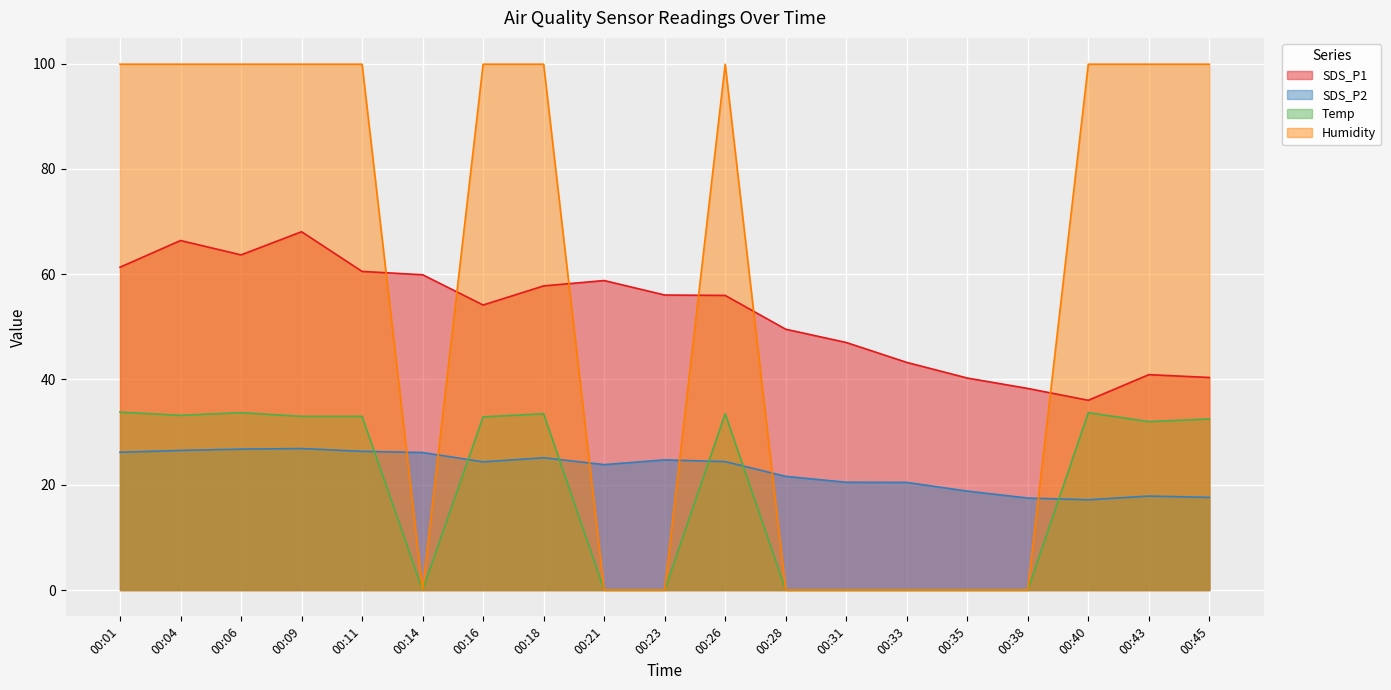

In Temp, how many points are lower than both neighbors (excluding endpoints)?

3